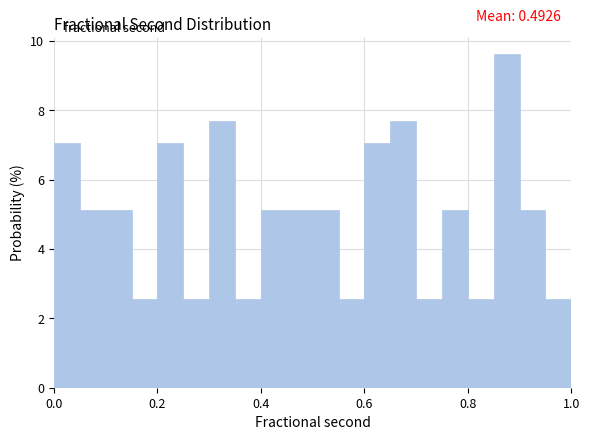

Read against the x-axis, roughly where is the centre of the tallest bar?

0.88